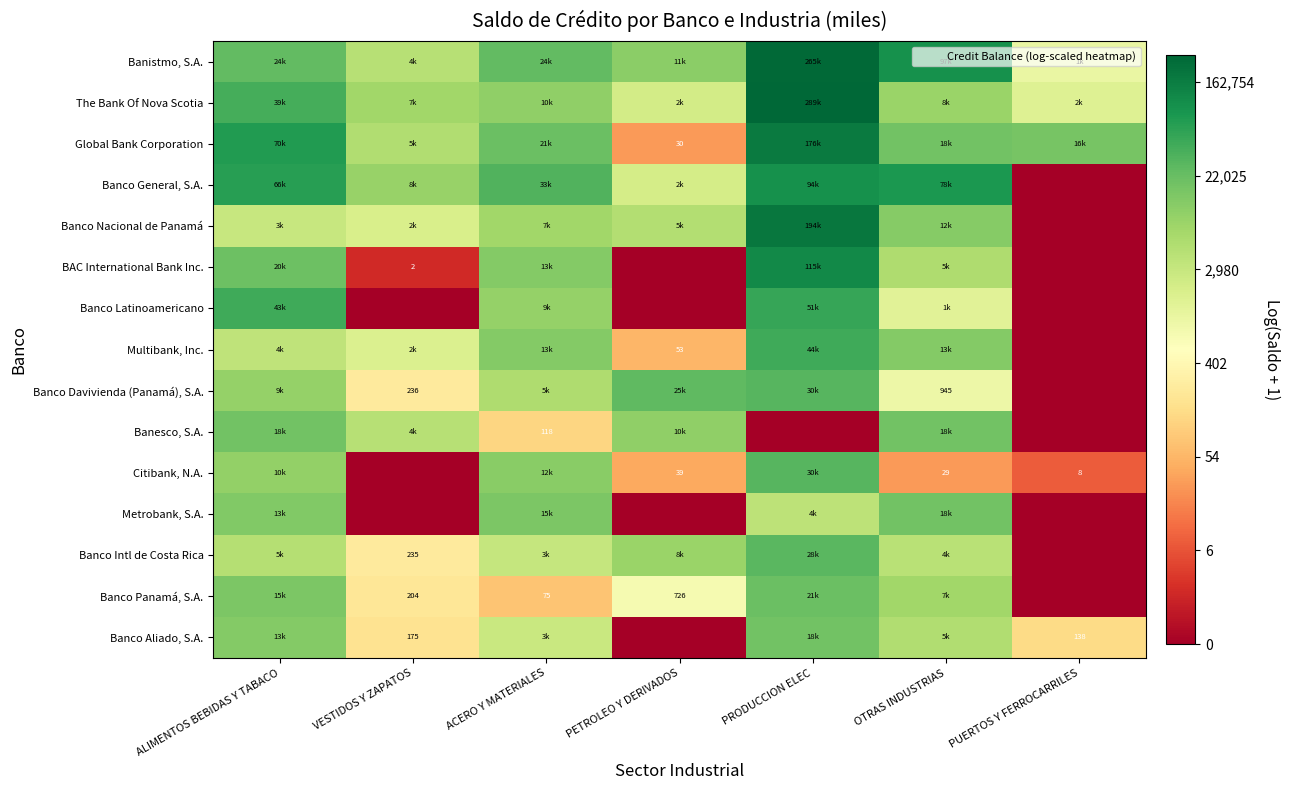

At which label does Banesco, S.A. reach its minimum?

PRODUCCION ELEC